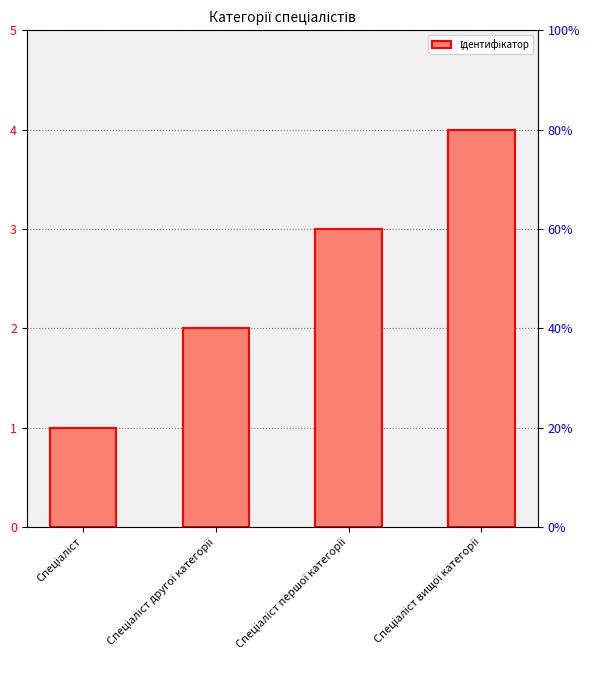

What is the label of the 2nd bar from the right?

Спеціаліст першої категорії